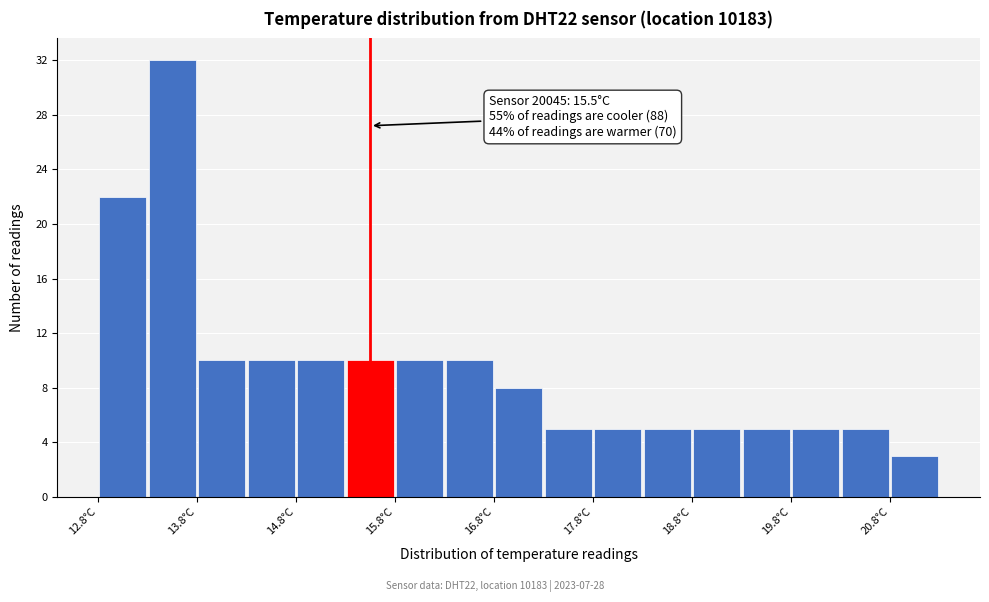

Which range on the x-axis has the tallest bar?

13.25 to 13.75